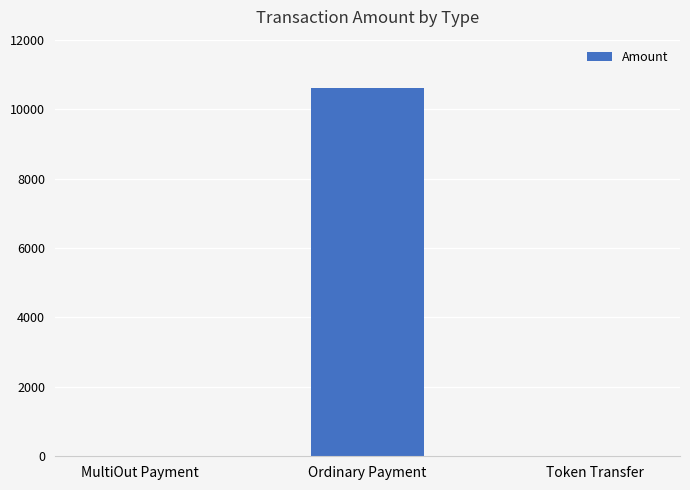

Which category has the highest value across all series?

Ordinary Payment